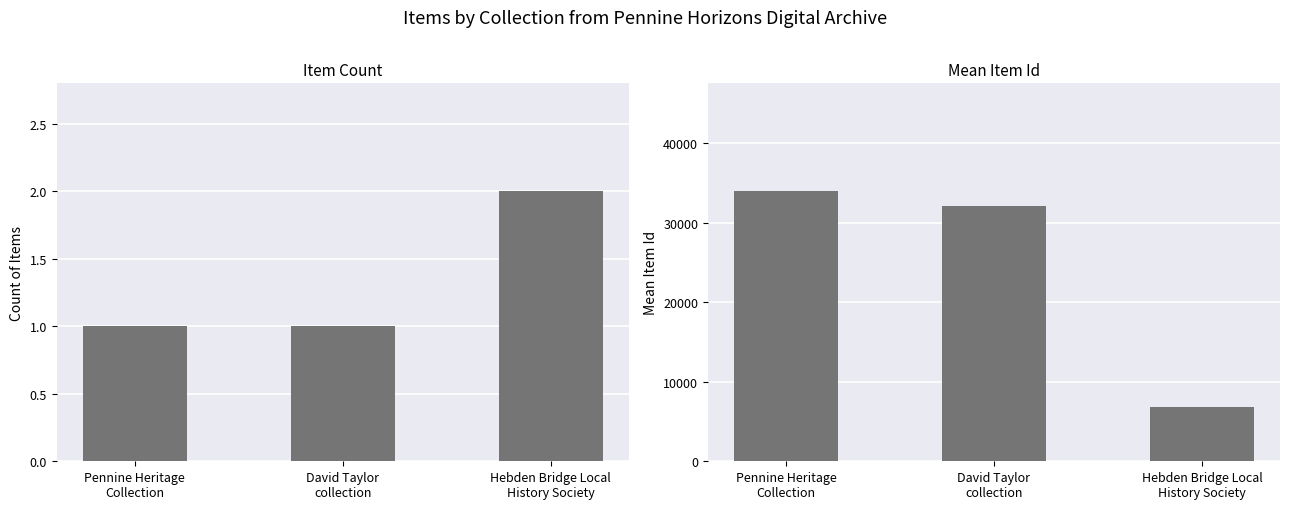

How many categories are shown in the chart?

3